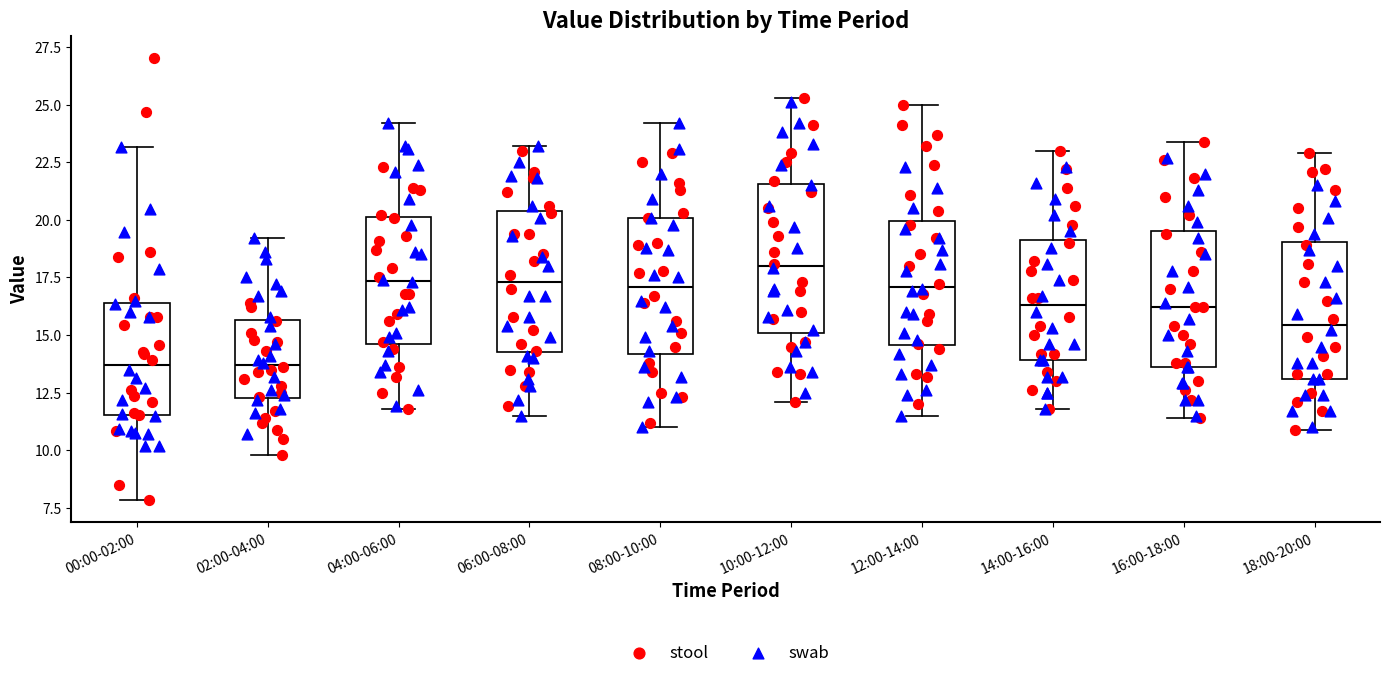

Reading left to right, read every box against the y-axis: the position of its median line, the range the box covers, and the ends of its whiskers. The values are not printed on the chart, so give them approximately, as read against the axis.

00:00-02:00: median 13.5, box 11.5 to 16.5, whiskers 8.0 to 23.0
02:00-04:00: median 13.5, box 12.5 to 15.5, whiskers 10.0 to 19.0
04:00-06:00: median 17.5, box 14.5 to 20.0, whiskers 12.0 to 24.0
06:00-08:00: median 17.5, box 14.5 to 20.5, whiskers 11.5 to 23.0
08:00-10:00: median 17.0, box 14.0 to 20.0, whiskers 11.0 to 24.0
10:00-12:00: median 18.0, box 15.0 to 21.5, whiskers 12.0 to 25.5
12:00-14:00: median 17.0, box 14.5 to 20.0, whiskers 11.5 to 25.0
14:00-16:00: median 16.5, box 14.0 to 19.0, whiskers 12.0 to 23.0
16:00-18:00: median 16.0, box 13.5 to 19.5, whiskers 11.5 to 23.5
18:00-20:00: median 15.5, box 13.0 to 19.0, whiskers 11.0 to 23.0